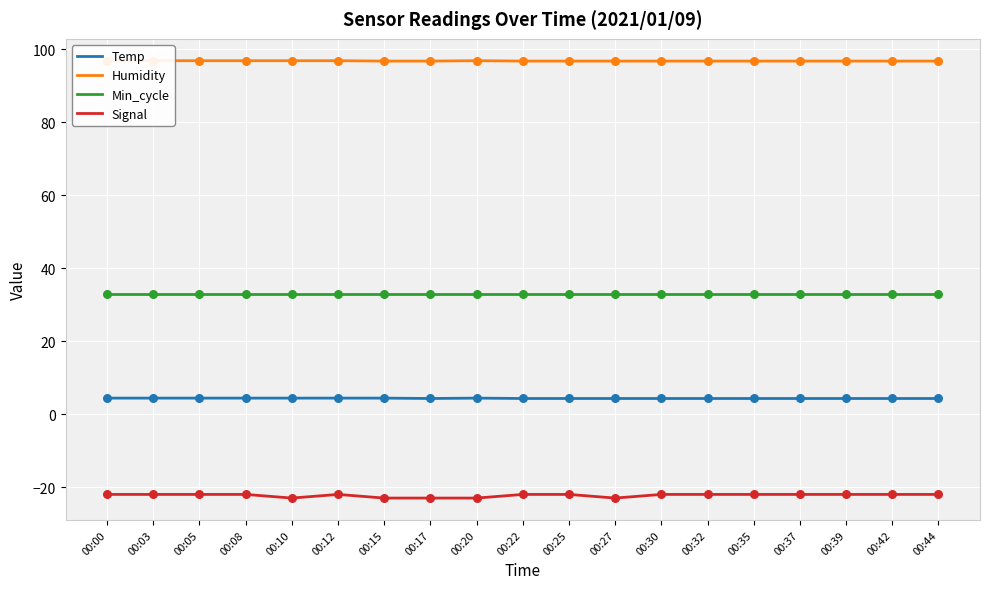

What are all the series names shown in the legend?

Temp, Humidity, Min_cycle, Signal